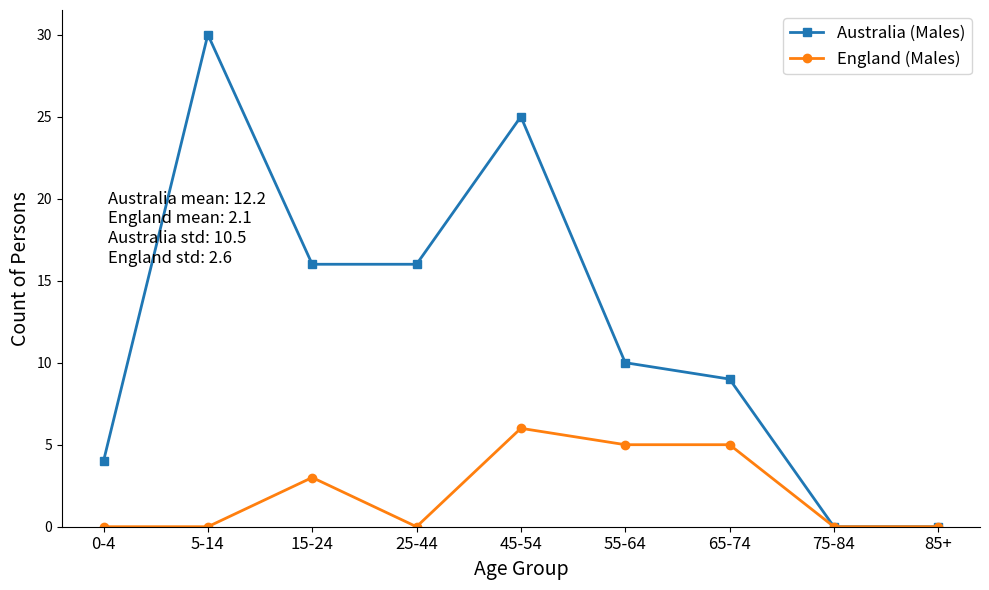

Which series has the largest total across all categories?

Australia (Males)